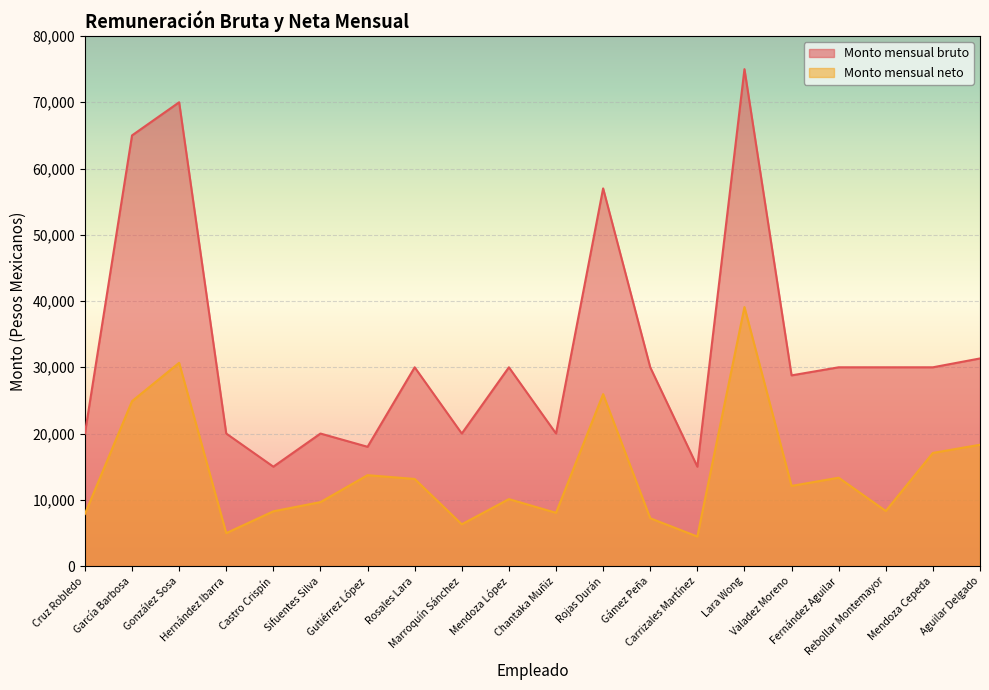

Rank the series by their maximum value, from highest to lowest.

Monto mensual bruto, Monto mensual neto